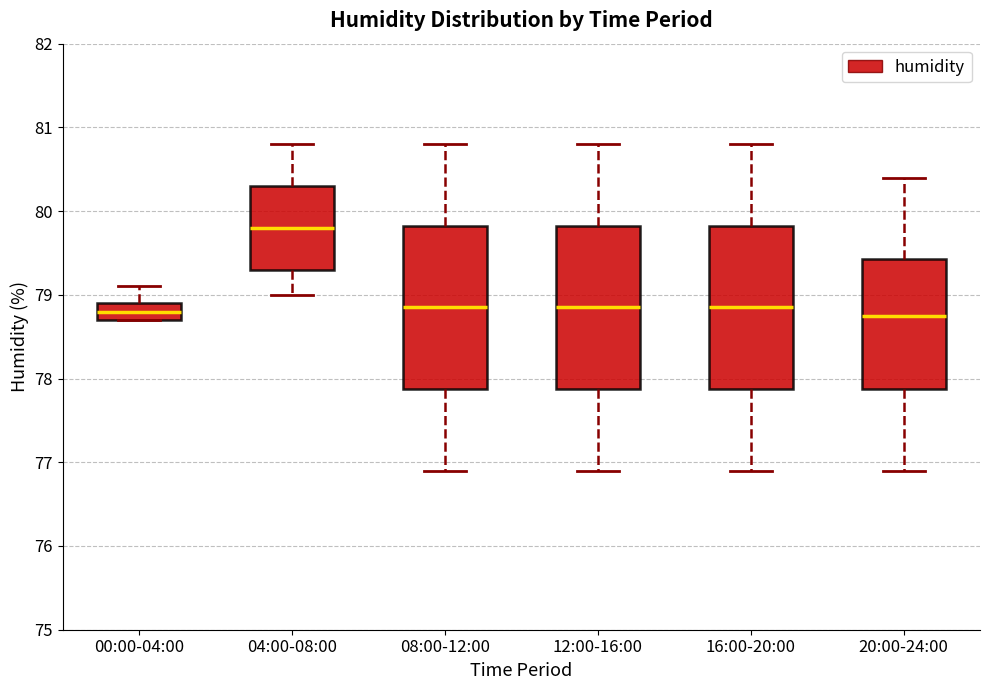

Reading left to right, transcribe this box plot: for each box, give where its median line is, the range the box spans, and where its two whiskers end, as read against the y-axis. The values are not printed on the chart, so give them approximately, as read against the axis.

00:00-04:00: median 78.8, box 78.7 to 78.9, whiskers 78.7 to 79.1
04:00-08:00: median 79.8, box 79.3 to 80.3, whiskers 79.0 to 80.8
08:00-12:00: median 78.9, box 77.9 to 79.8, whiskers 76.9 to 80.8
12:00-16:00: median 78.9, box 77.9 to 79.8, whiskers 76.9 to 80.8
16:00-20:00: median 78.9, box 77.9 to 79.8, whiskers 76.9 to 80.8
20:00-24:00: median 78.8, box 77.9 to 79.4, whiskers 76.9 to 80.4